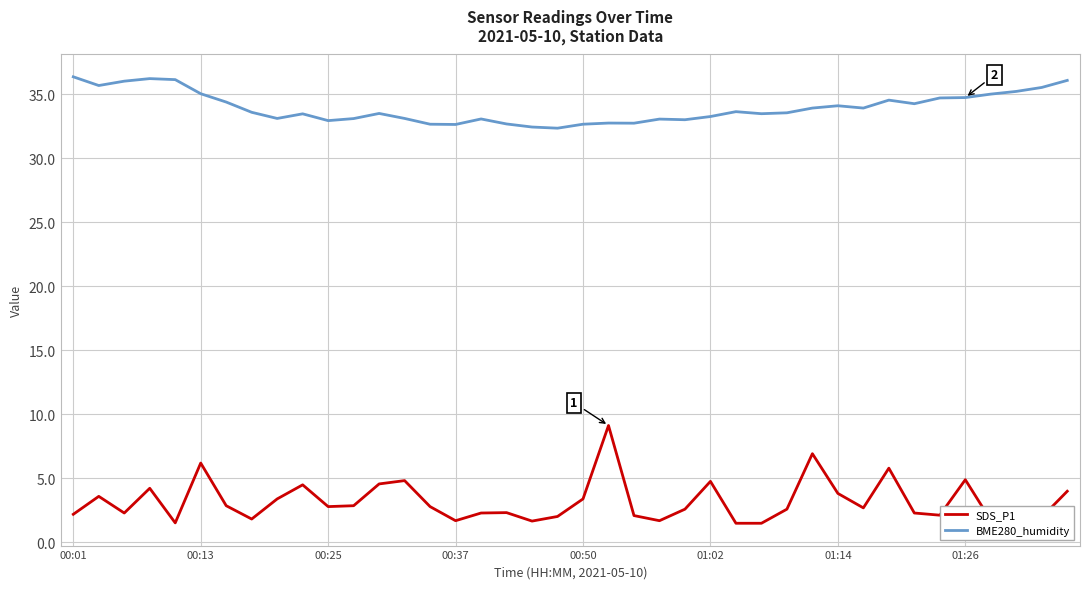

Which series has the widest spread of values?

SDS_P1